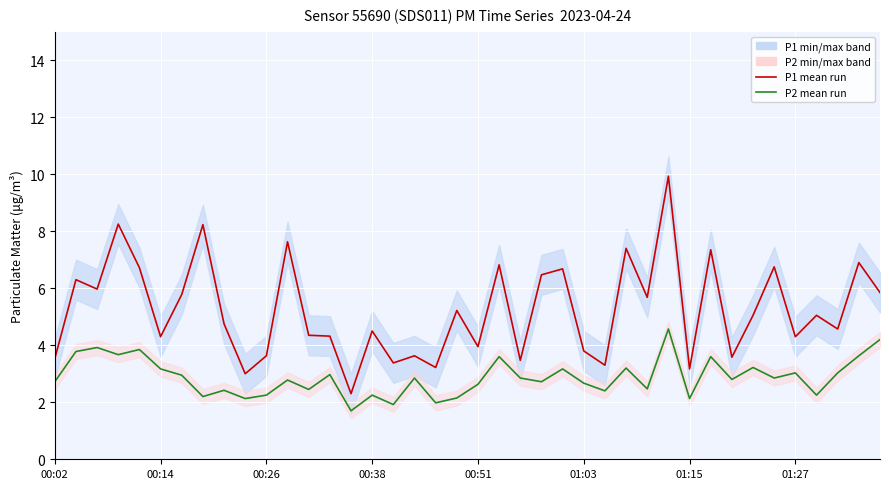

Is it true that P1 mean run equals 3.1 at 00:14?

False